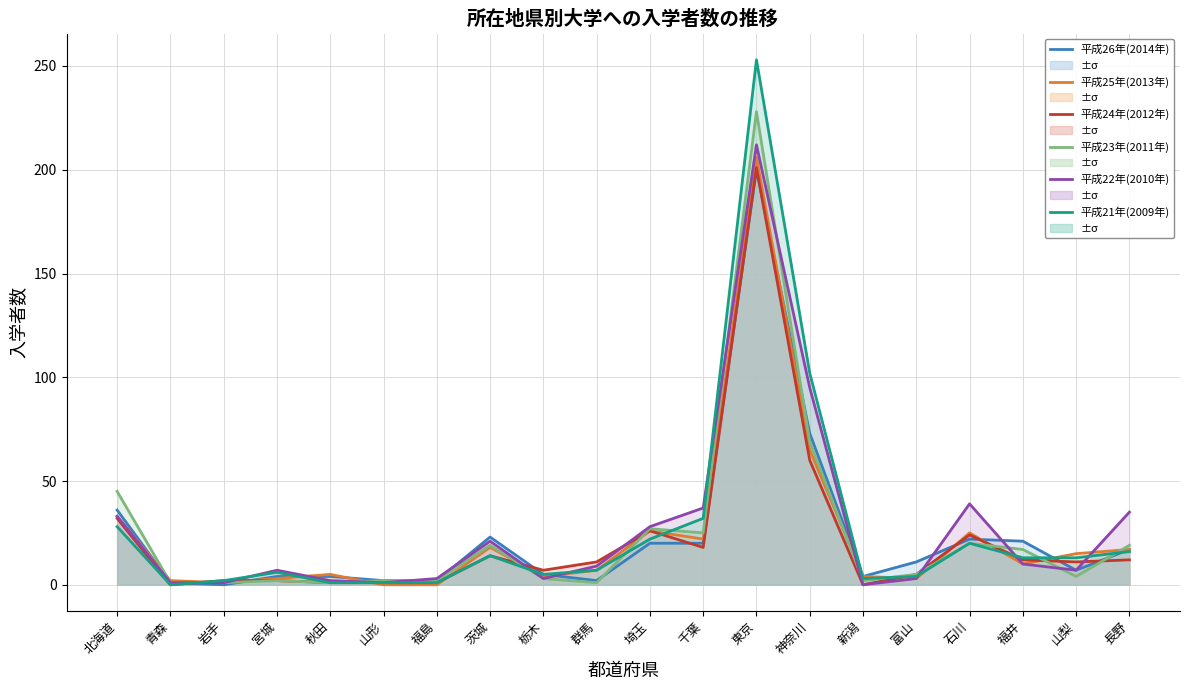

What is the label of the 6th point from the right?

新潟